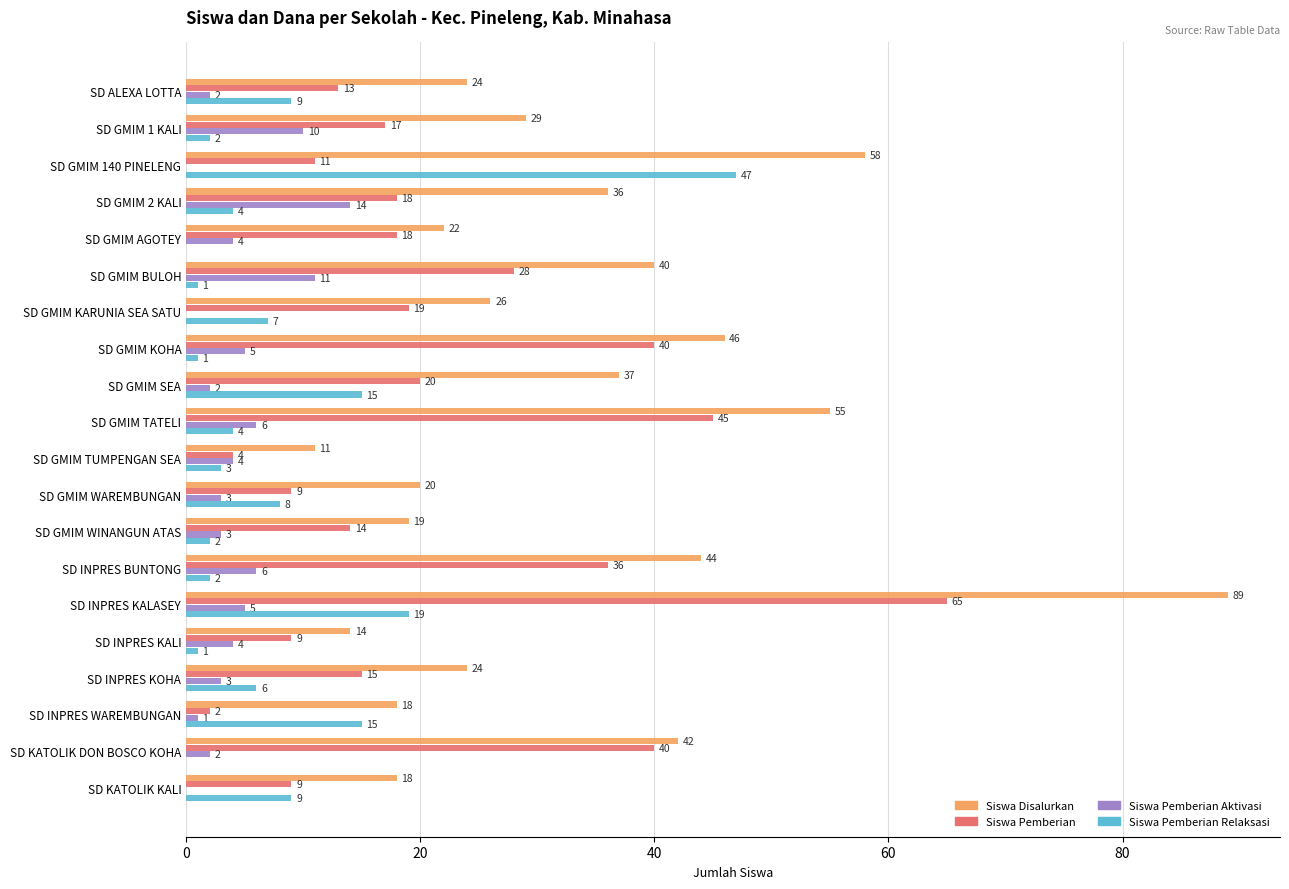

What value does the Siswa Pemberian series have at SD ALEXA LOTTA, to the nearest 10?

10